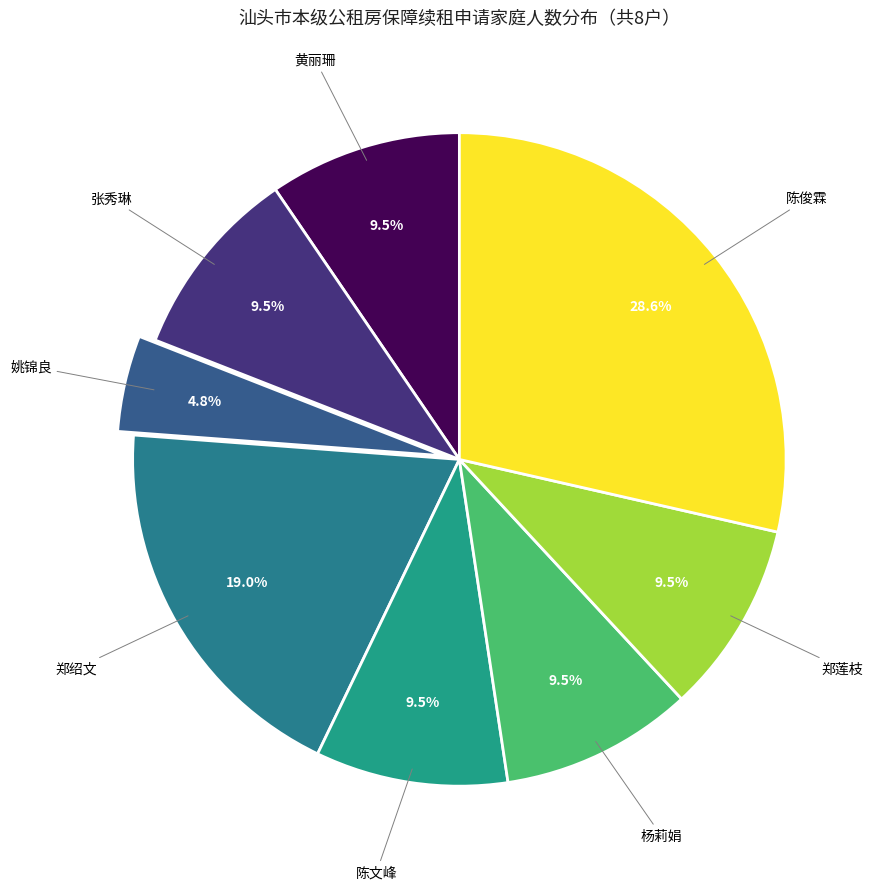

Rank the categories by value from lowest to highest.

姚锦良, 黄丽珊, 张秀琳, 陈文峰, 杨莉娟, 郑莲枝, 郑绍文, 陈俊霖